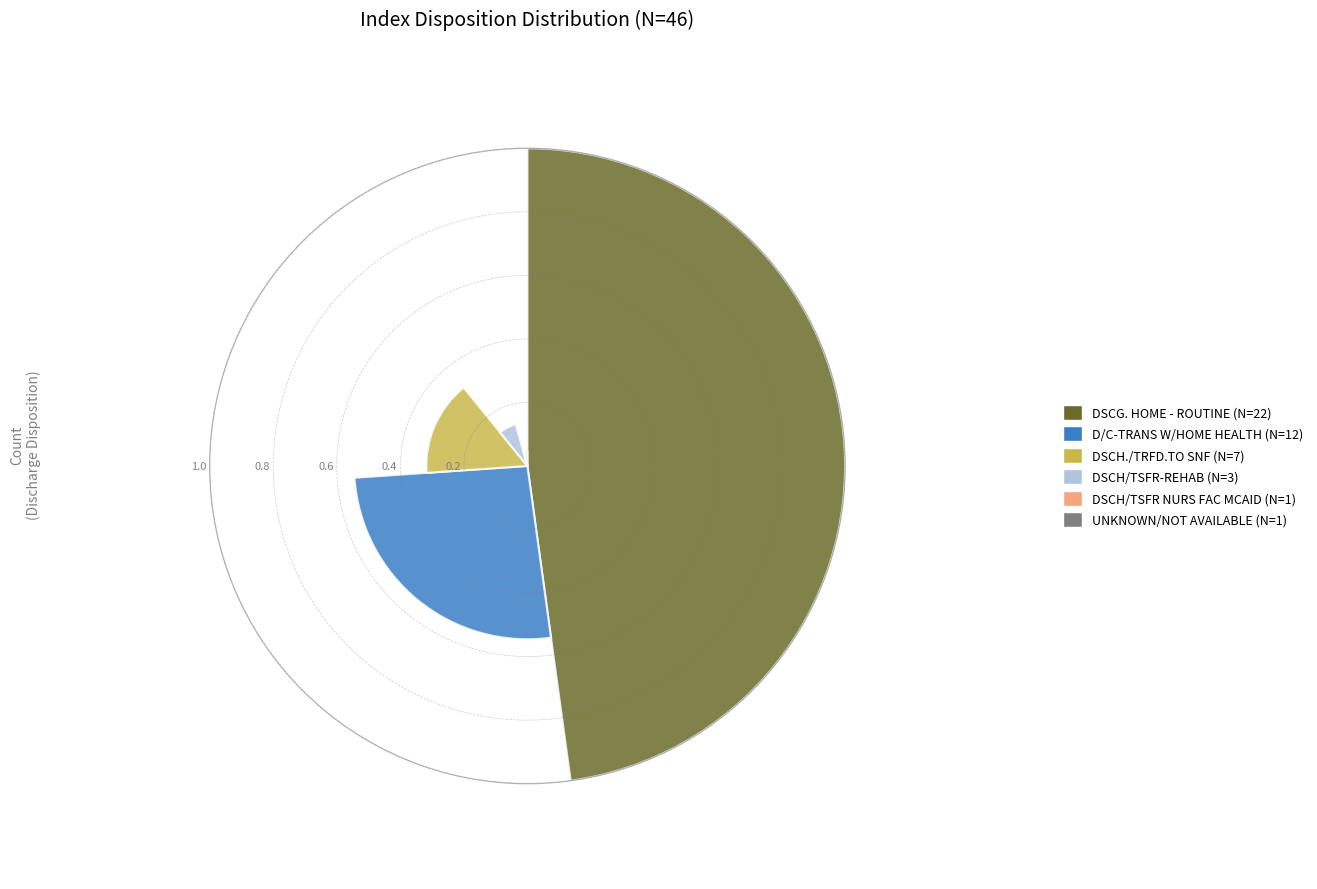

To the nearest percent, what is the difference between the largest and smallest slice percentages?

46%